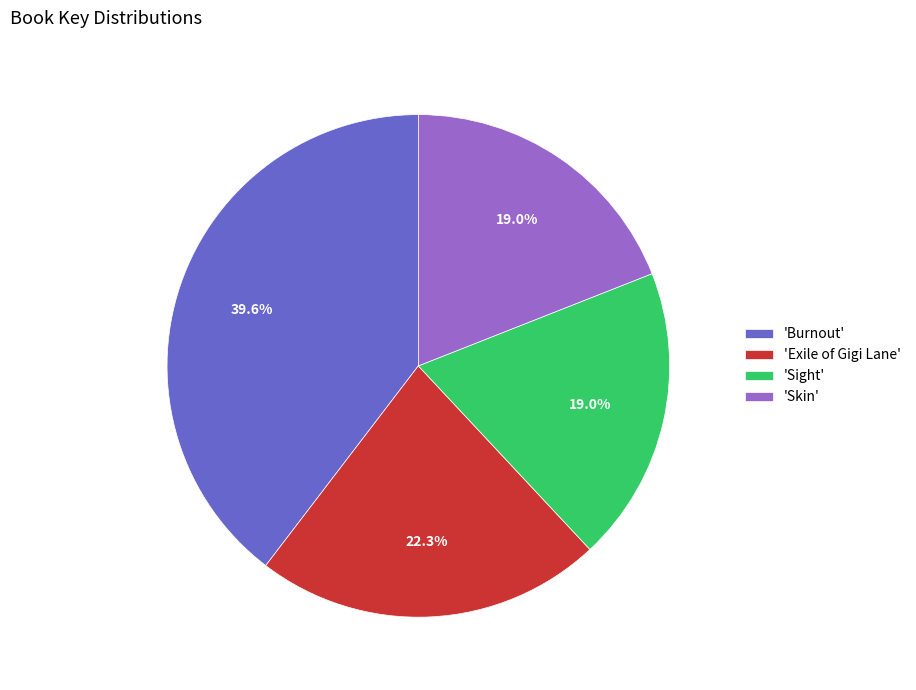

Between 'Burnout' and 'Sight', which is larger?

'Burnout'